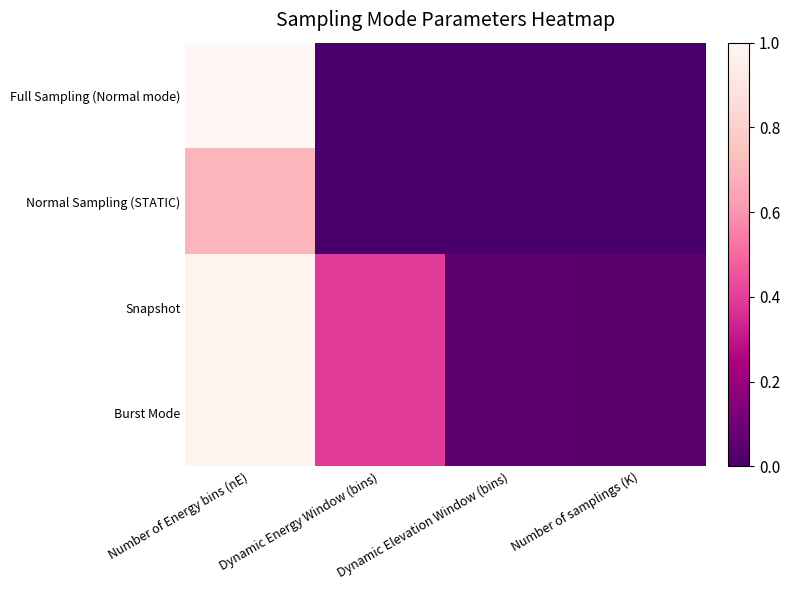

At Dynamic Energy Window (bins), list the series in order from largest to smallest.

Snapshot, Burst Mode, Full Sampling (Normal mode), Normal Sampling (STATIC)